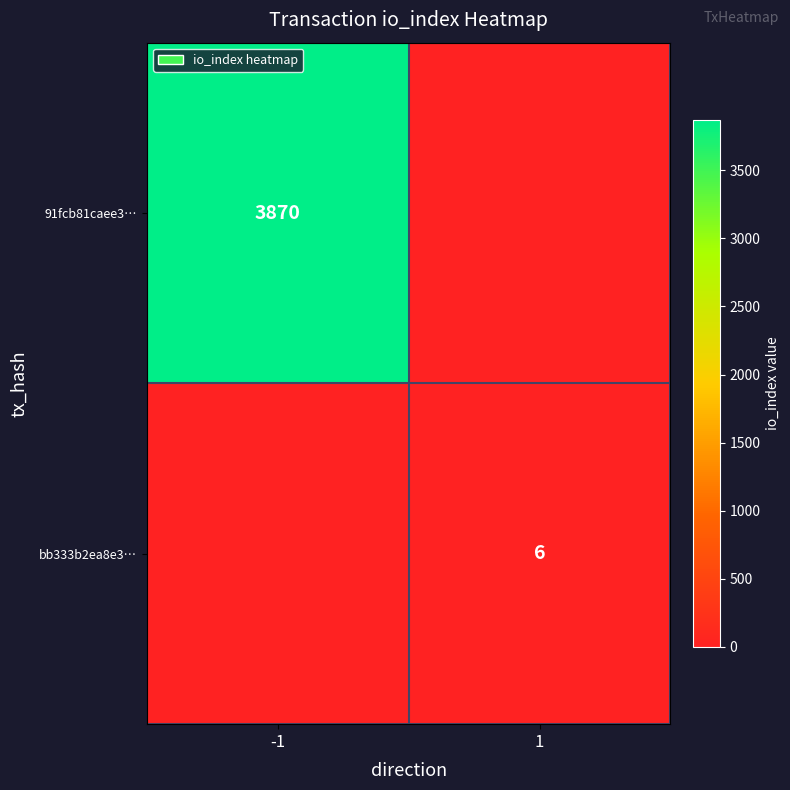

True or false: 91fcb81caee3… has a value of 6053 at -1.

False